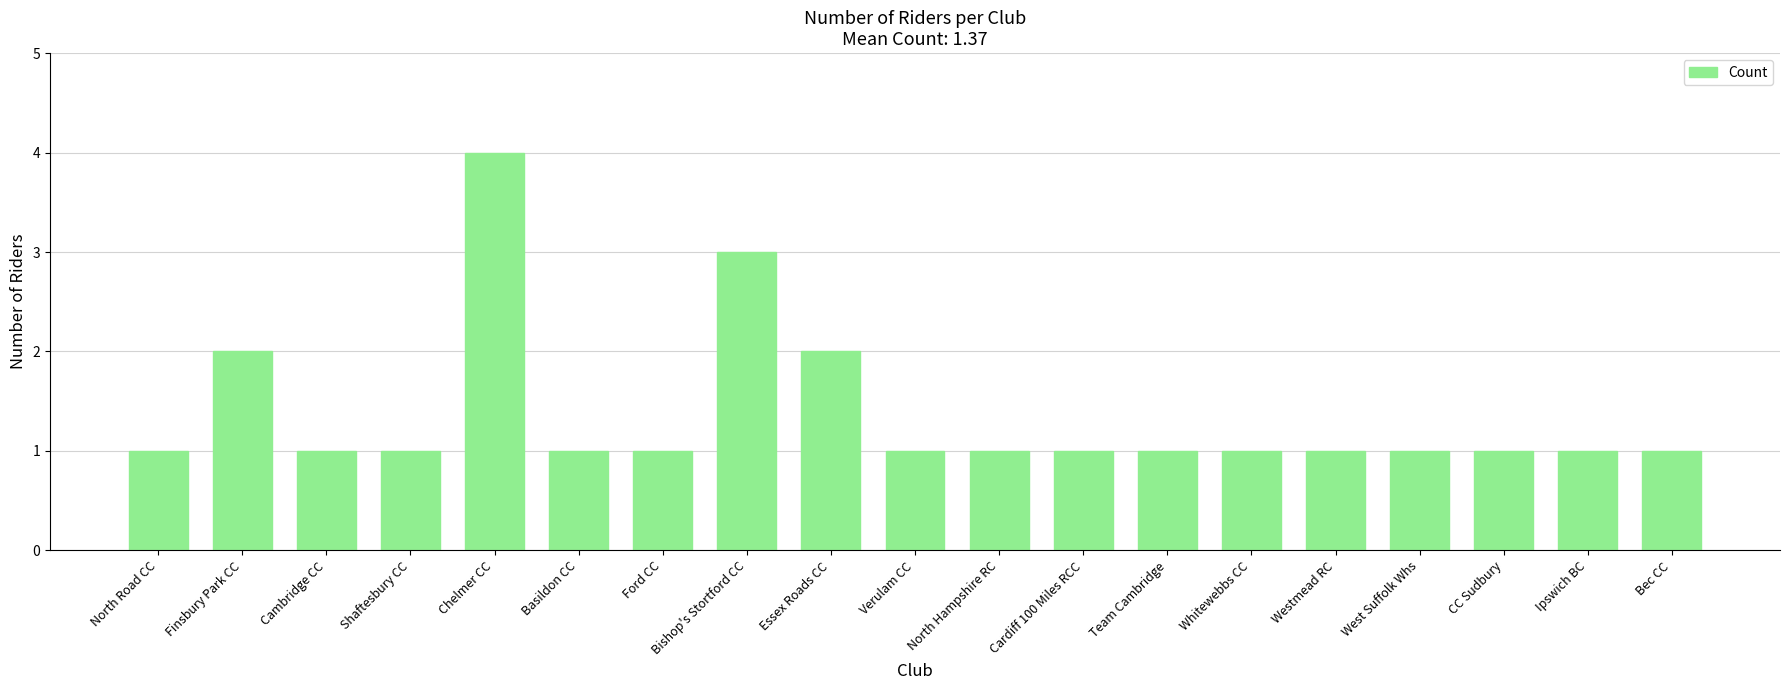

Reading left to right, list all the values displayed in this chart.

1	2	1	1	4	1	1	3	2	1	1	1	1	1	1	1	1	1	1